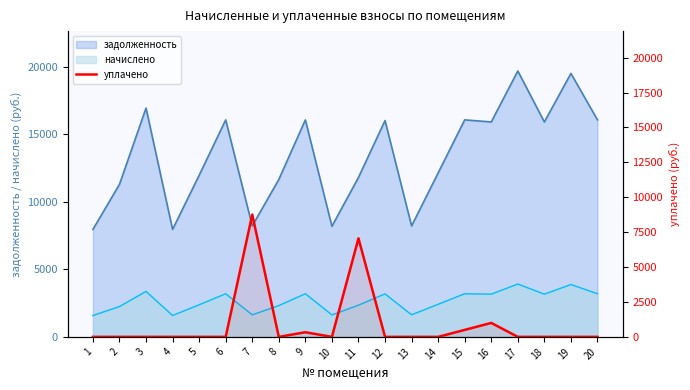

How many positive values are there?

5